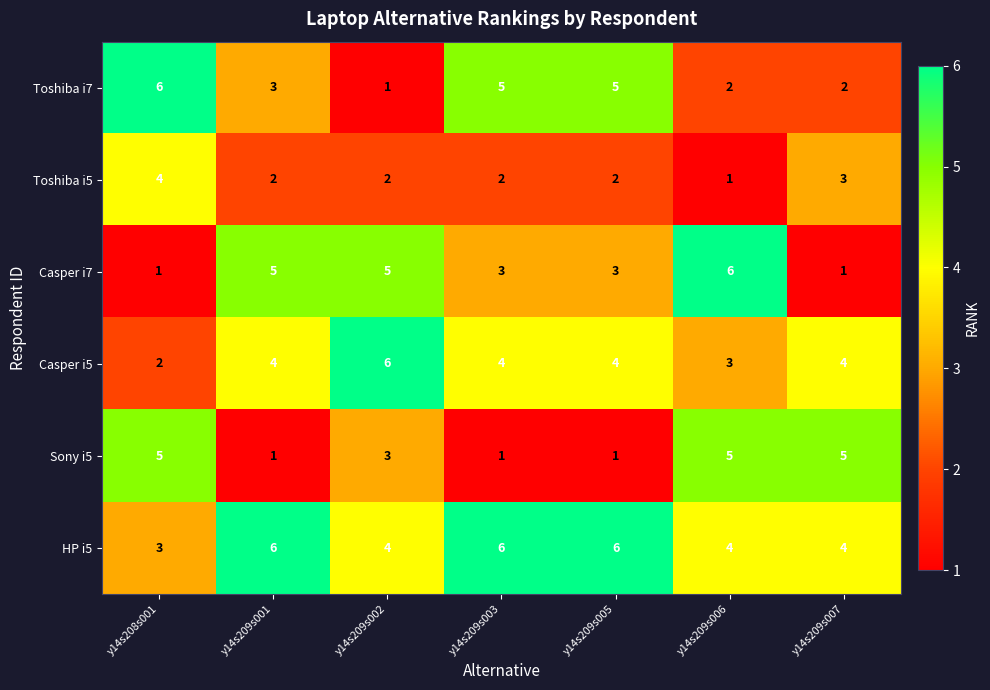

Is it true that Toshiba i7 equals 8 at y14s209s005?

False